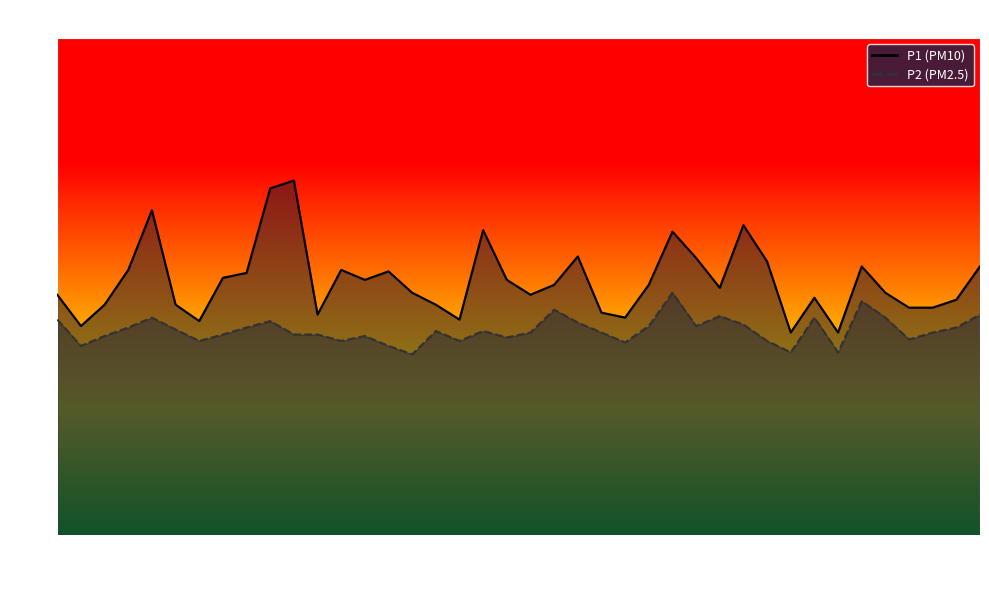

Which category has the highest value in the P2 series?

01:05